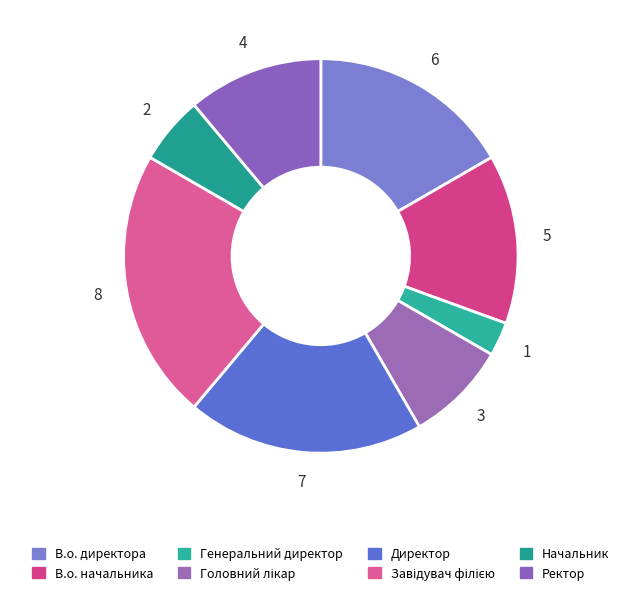

Which category has the smallest portion of the pie?

Генеральний директор